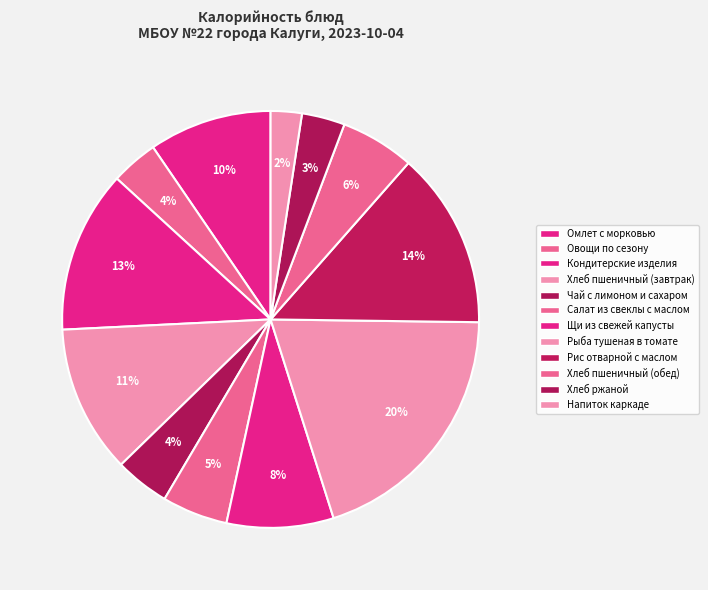

How many segments does this pie chart have?

12